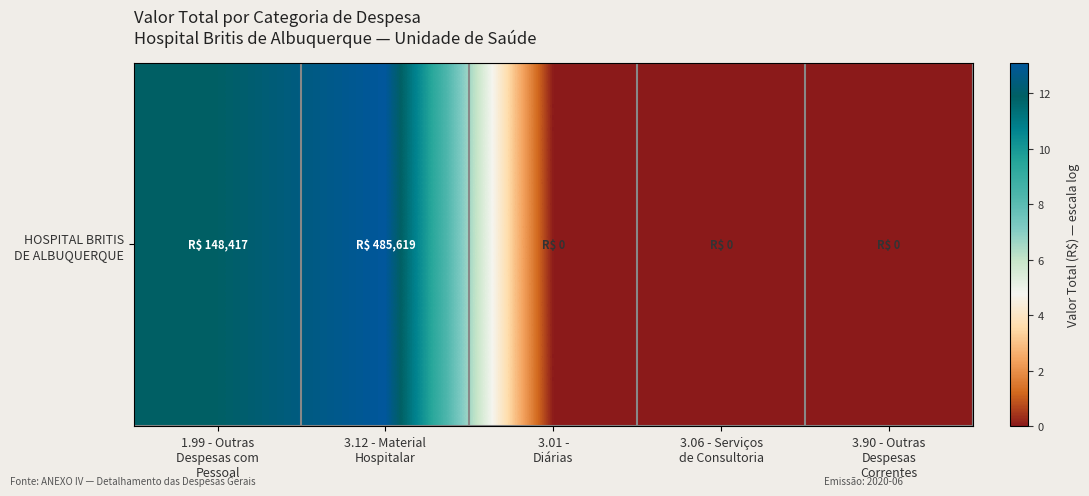

Reading right to left, list all the values displayed in this chart.

3.90 - Outras
Despesas
Correntes=0.0	3.06 - Serviços
de Consultoria=0.0	3.01 -
Diárias=0.0	3.12 - Material
Hospitalar=13.1	1.99 - Outras
Despesas com
Pessoal=11.9